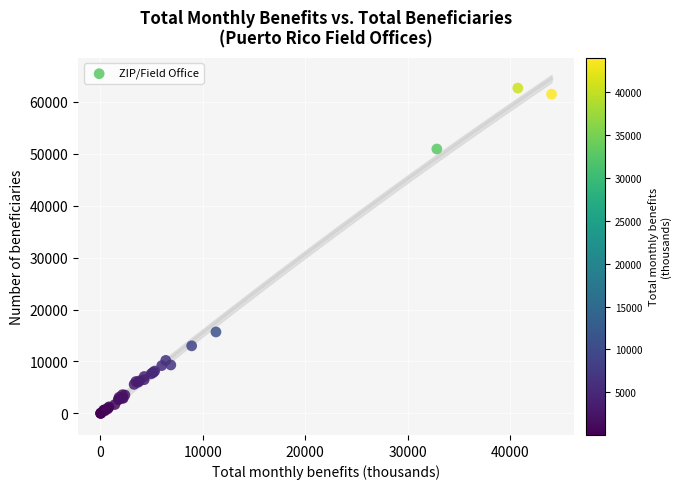

What Y value in the scatter plot is closest to 31310?

15680